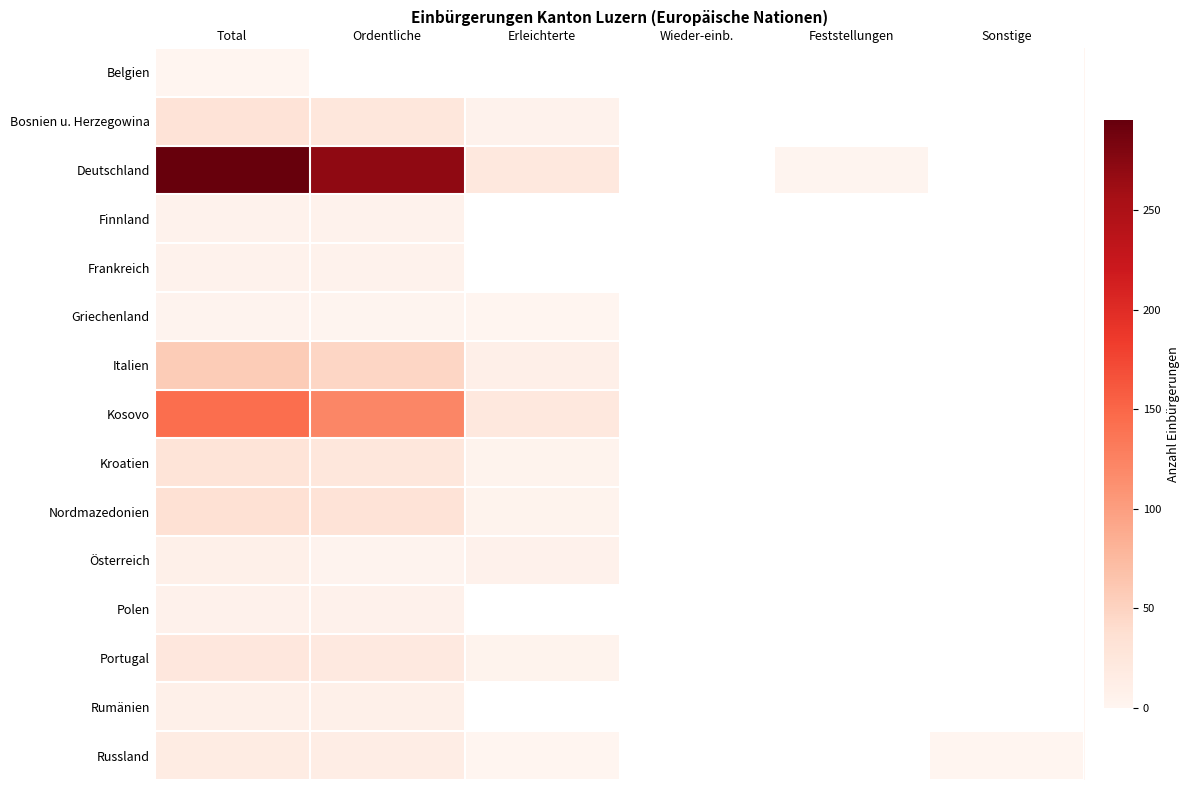

Between Erleichterte and Feststellungen, which is larger?

Erleichterte